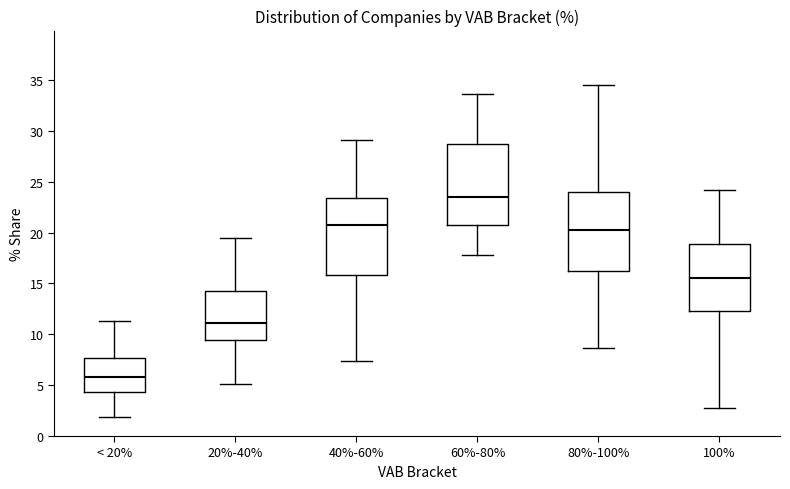

Reading left to right, transcribe this box plot: for each box, give where its median line is, the range the box spans, and where its two whiskers end, as read against the y-axis. The values are not printed on the chart, so give them approximately, as read against the axis.

< 20%: median 6.0, box 4.5 to 7.5, whiskers 2.0 to 11.5
20%-40%: median 11.0, box 9.5 to 14.5, whiskers 5.0 to 19.5
40%-60%: median 20.5, box 16.0 to 23.5, whiskers 7.5 to 29.0
60%-80%: median 23.5, box 20.5 to 28.5, whiskers 18.0 to 33.5
80%-100%: median 20.0, box 16.0 to 24.0, whiskers 8.5 to 34.5
100%: median 15.5, box 12.5 to 19.0, whiskers 2.5 to 24.0